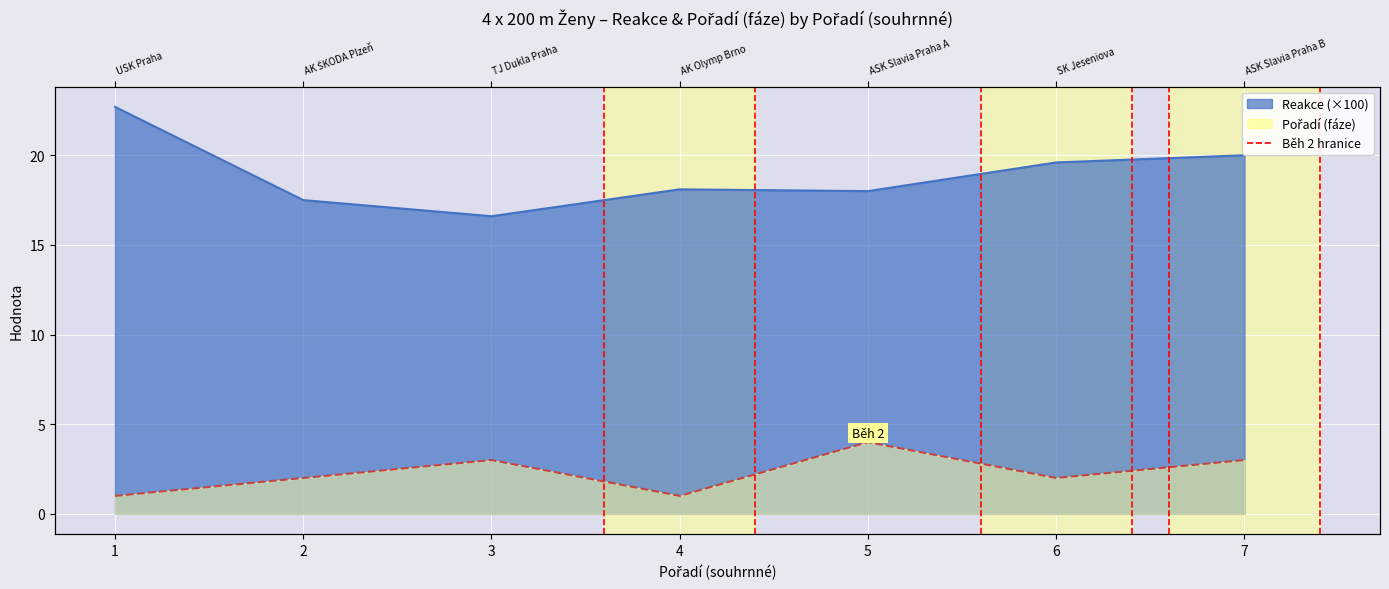

Reading left to right, transcribe all the data shown in this chart.

Reakce: 22.7	17.5	16.6	18.1	18.0	19.6	20.0
Pořadí (fáze): 1.0	2.0	3.0	1.0	4.0	2.0	3.0